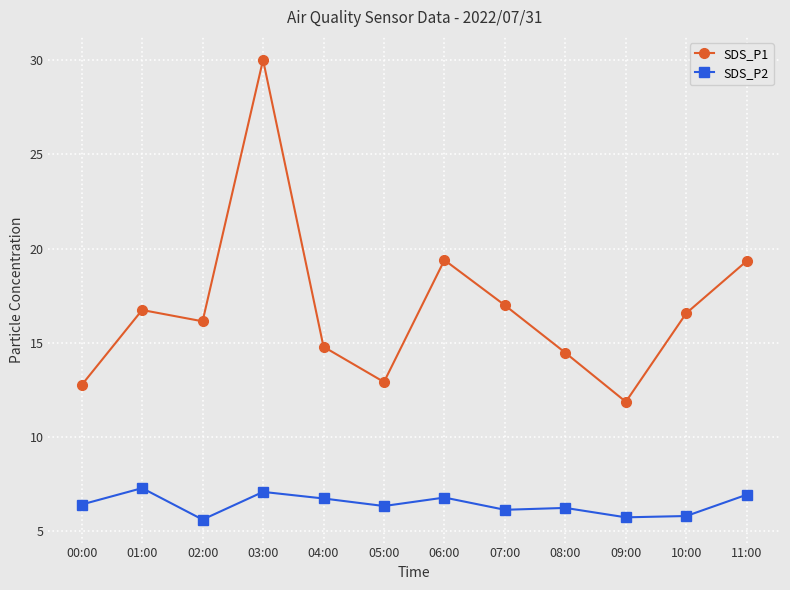

True or false: SDS_P1 and SDS_P2 cross at least once.

False